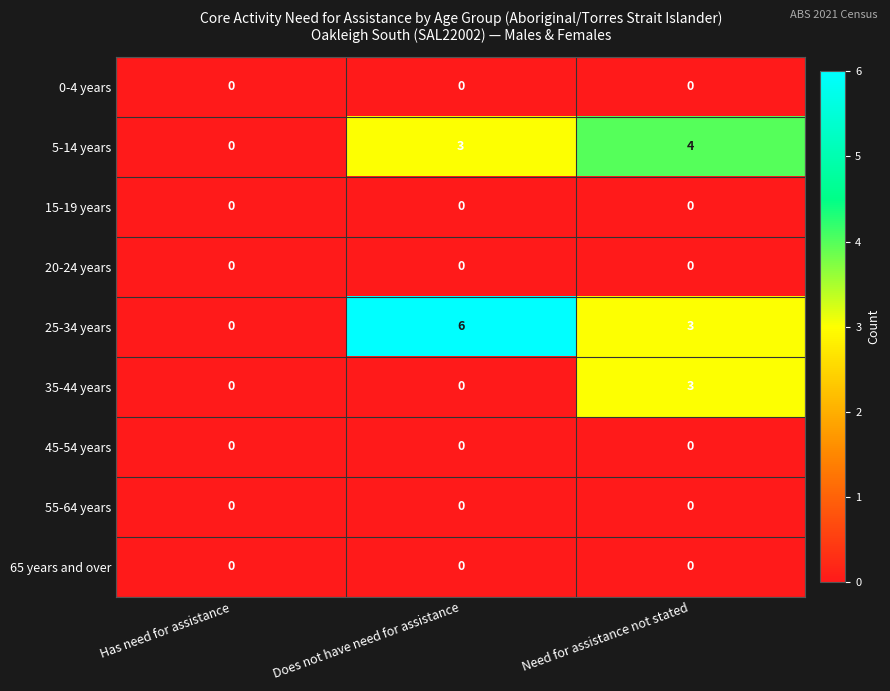

Which series changed the most between Has need for assistance and Need for assistance not stated?

5-14 years